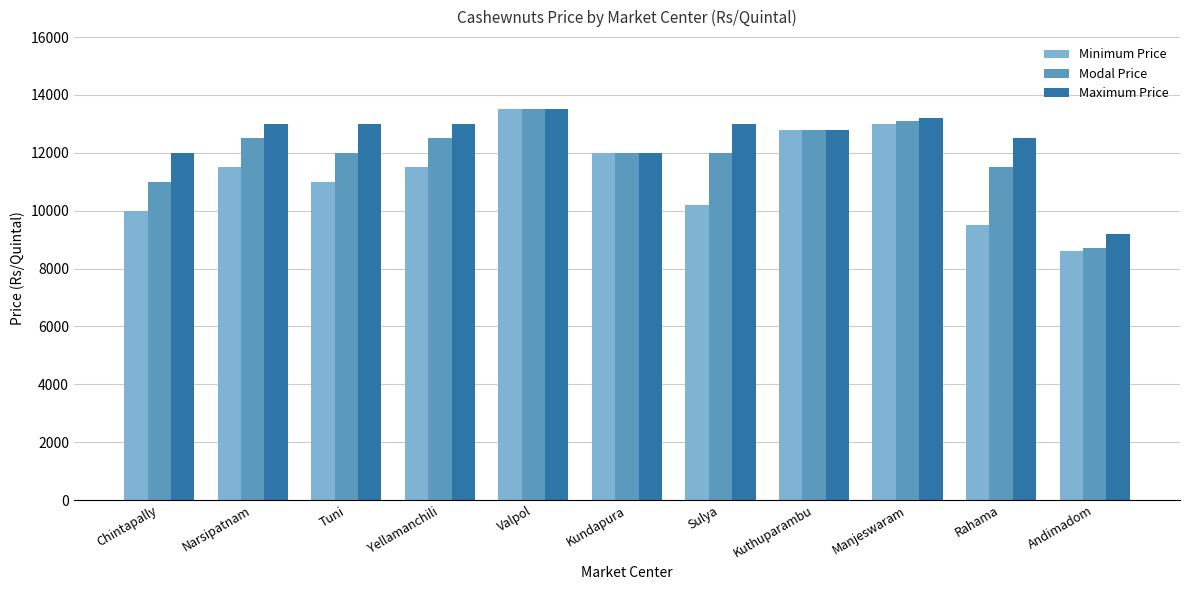

Reading right to left, what are all the values shown in this chart?

Minimum Price: 8600	9500	13000	12800	10200	12000	13500	11500	11000	11500	10000
Modal Price: 8700	11500	13100	12800	12000	12000	13500	12500	12000	12500	11000
Maximum Price: 9200	12500	13200	12800	13000	12000	13500	13000	13000	13000	12000